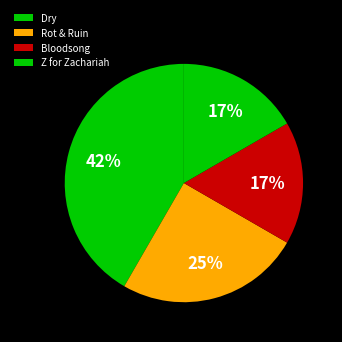

To the nearest percent, what is the combined percentage of Dry and Bloodsong?

58%